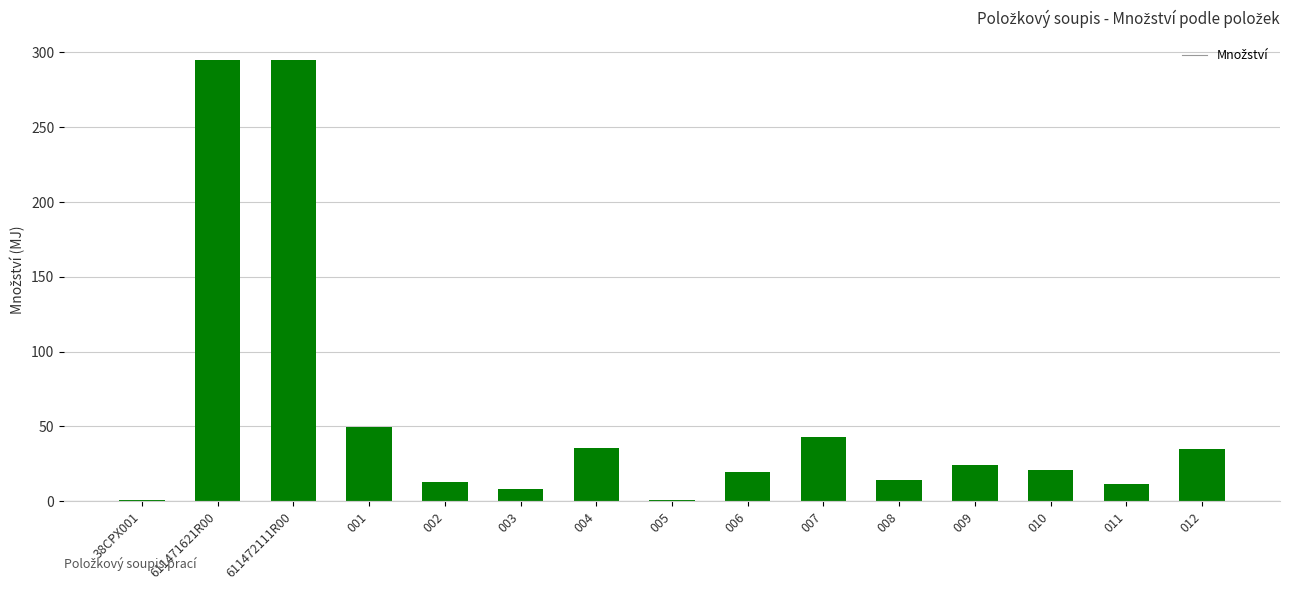

What position from the left is 005?

8